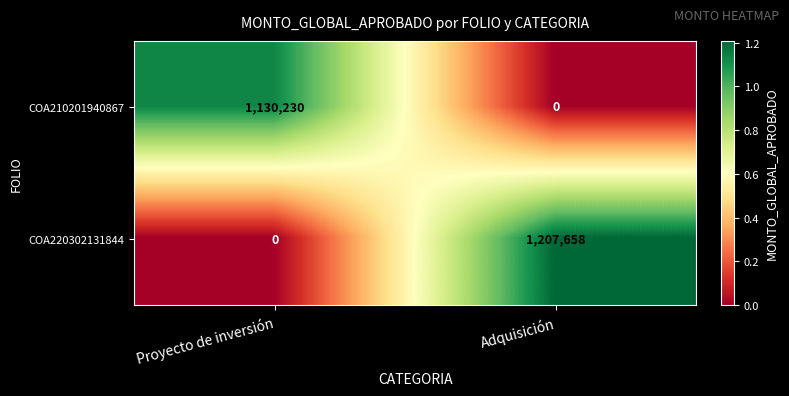

What is the average value of the COA220302131844 series?

603829